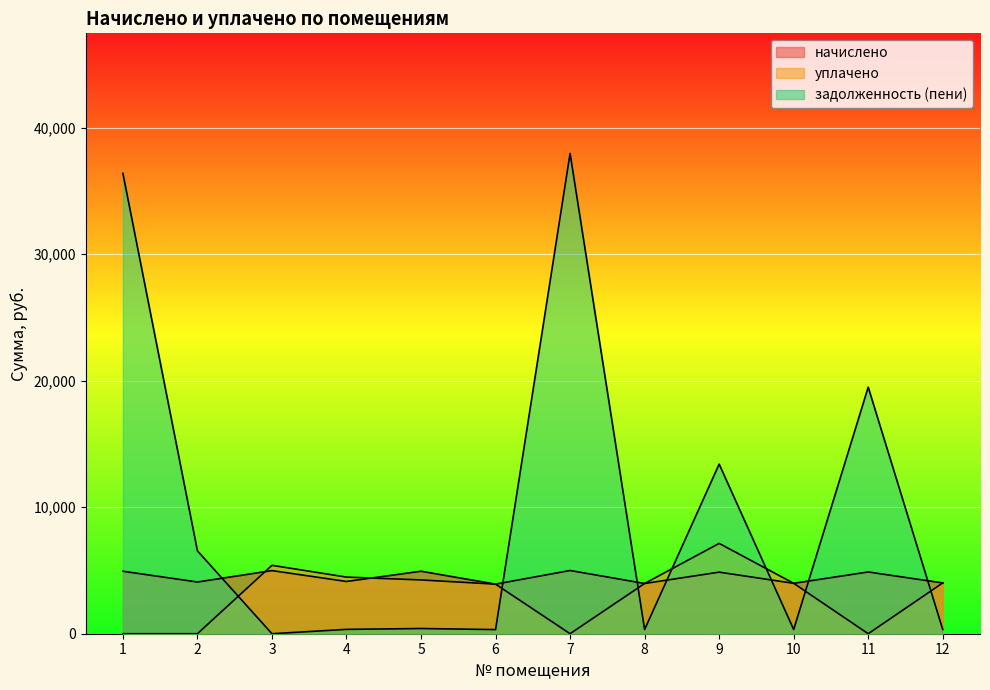

Where does the задолженность (пени) series first go above 411?

1